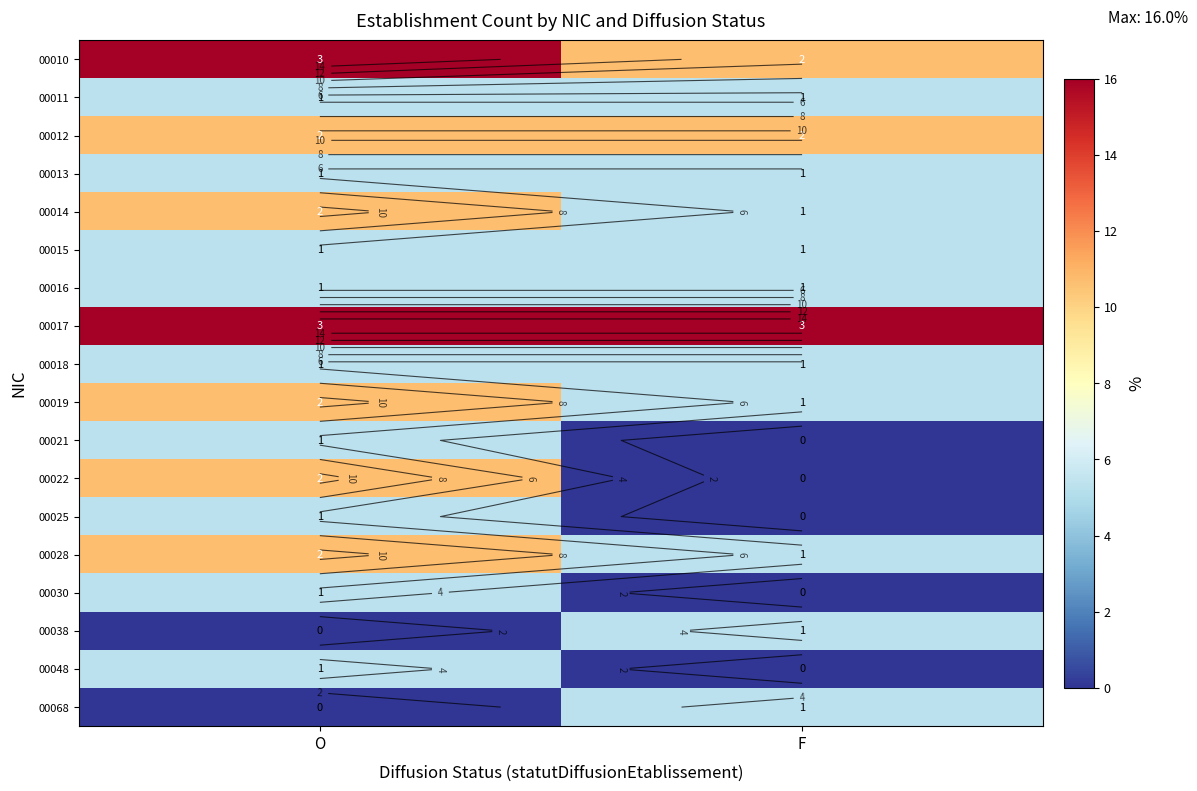

Is the value of 00011 at O greater than the value of 00068 at F?

No